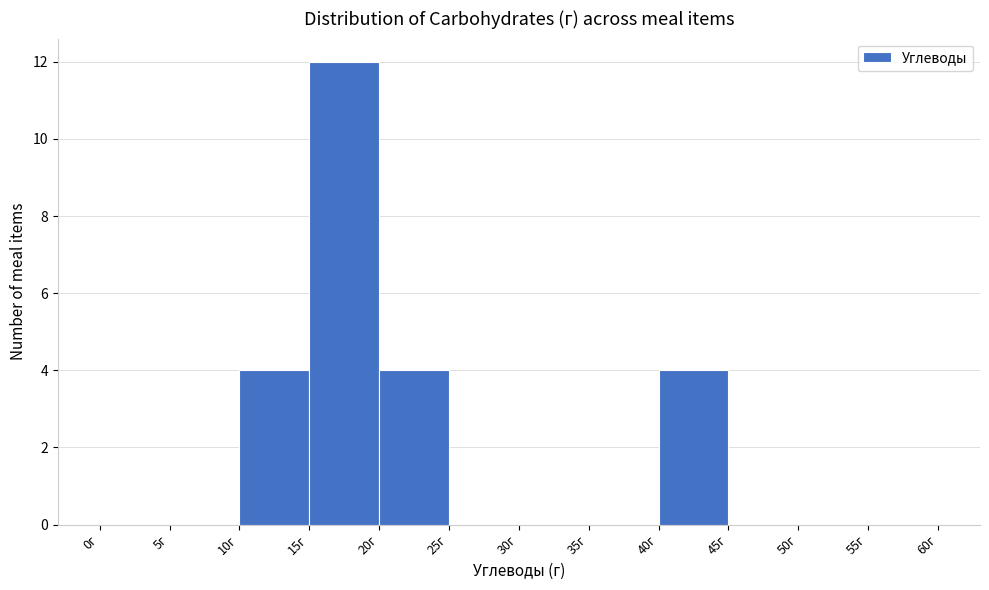

What is the height of the bar covering 10 to 15 on the x-axis? The values are not printed on the chart, so give them approximately, as read against the axis.

4